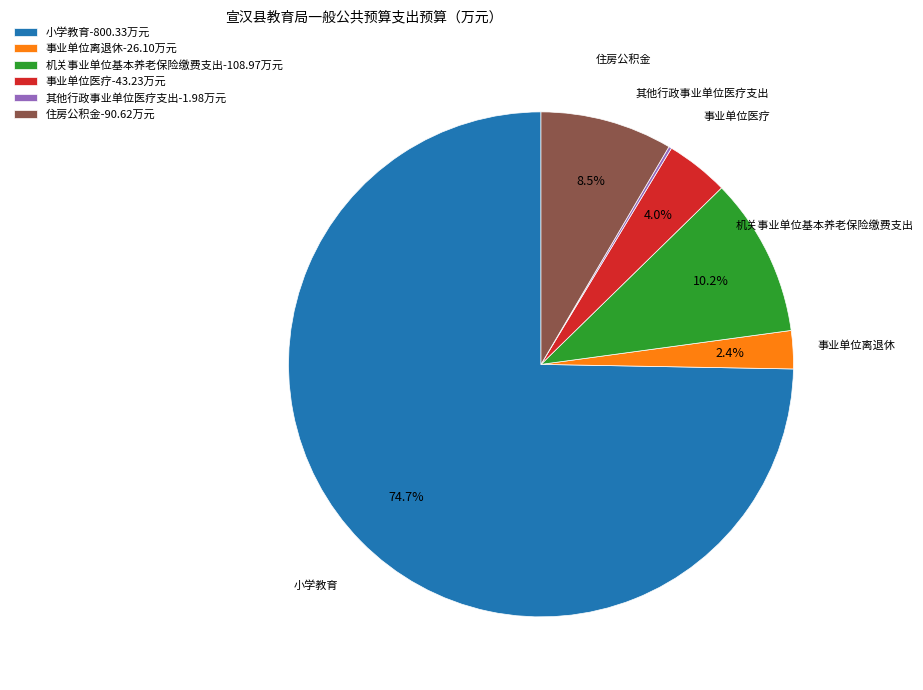

Is 事业单位医疗-43.23万元 the majority of the pie?

No